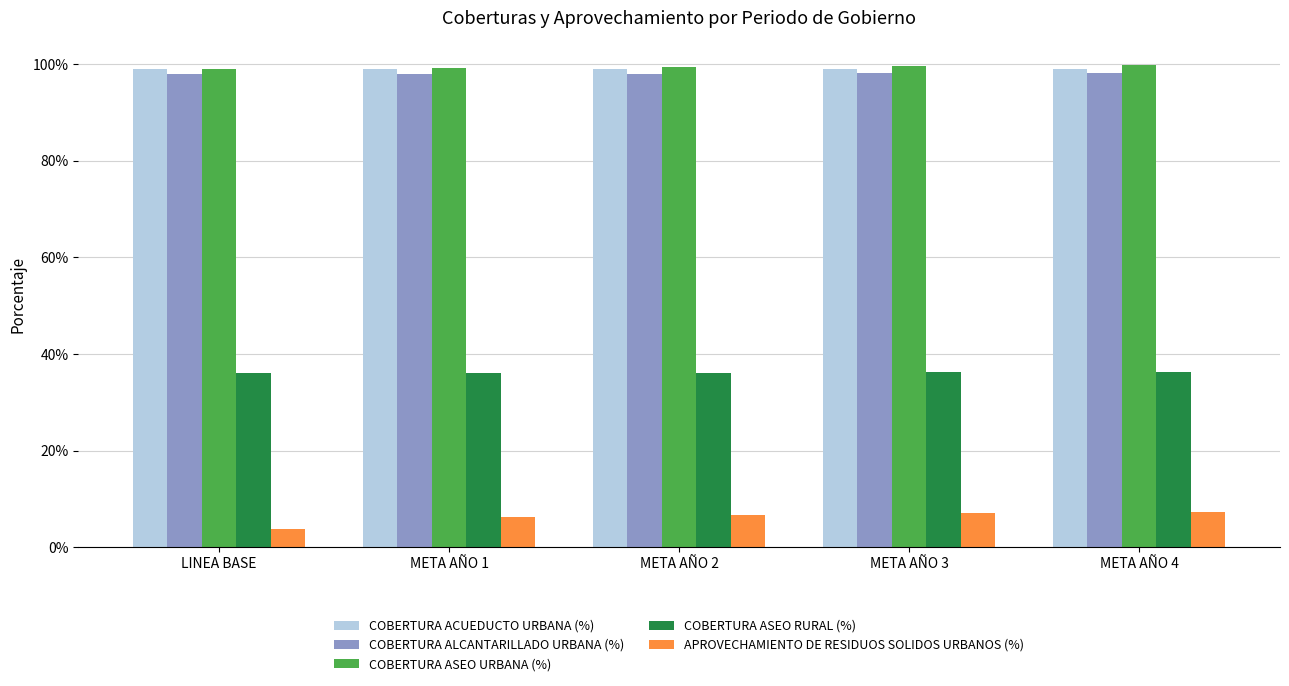

How many bars are there in total?

25